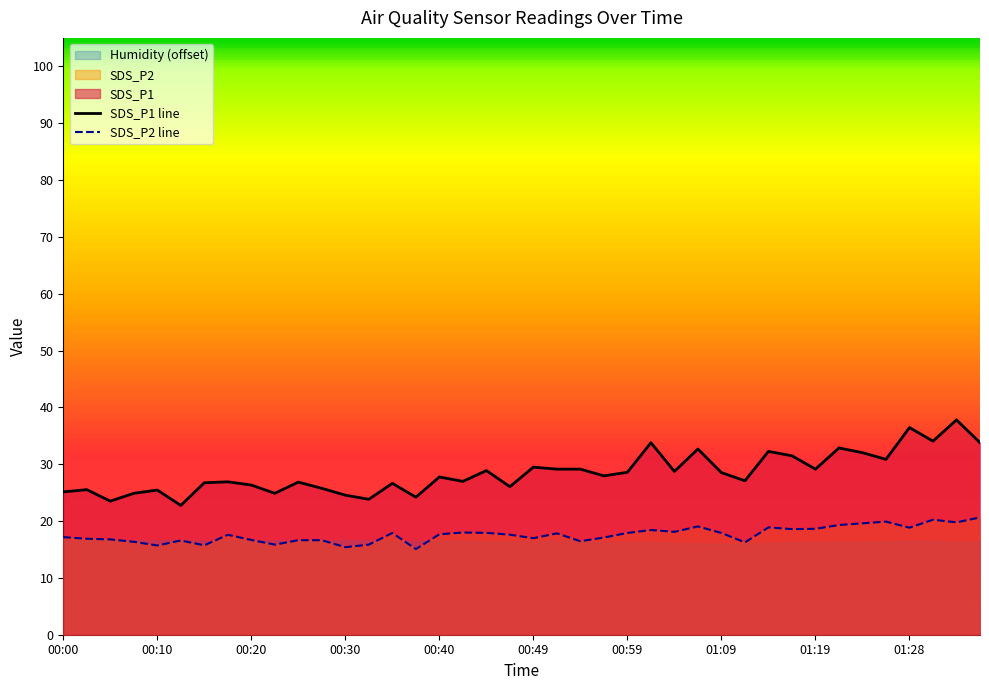

What is the difference between the highest and lowest values at 19?

8.4